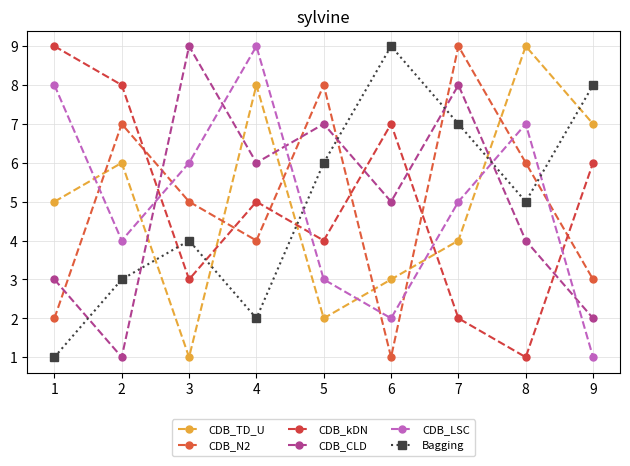

Does the chart display data point markers on the line(s)?

Yes